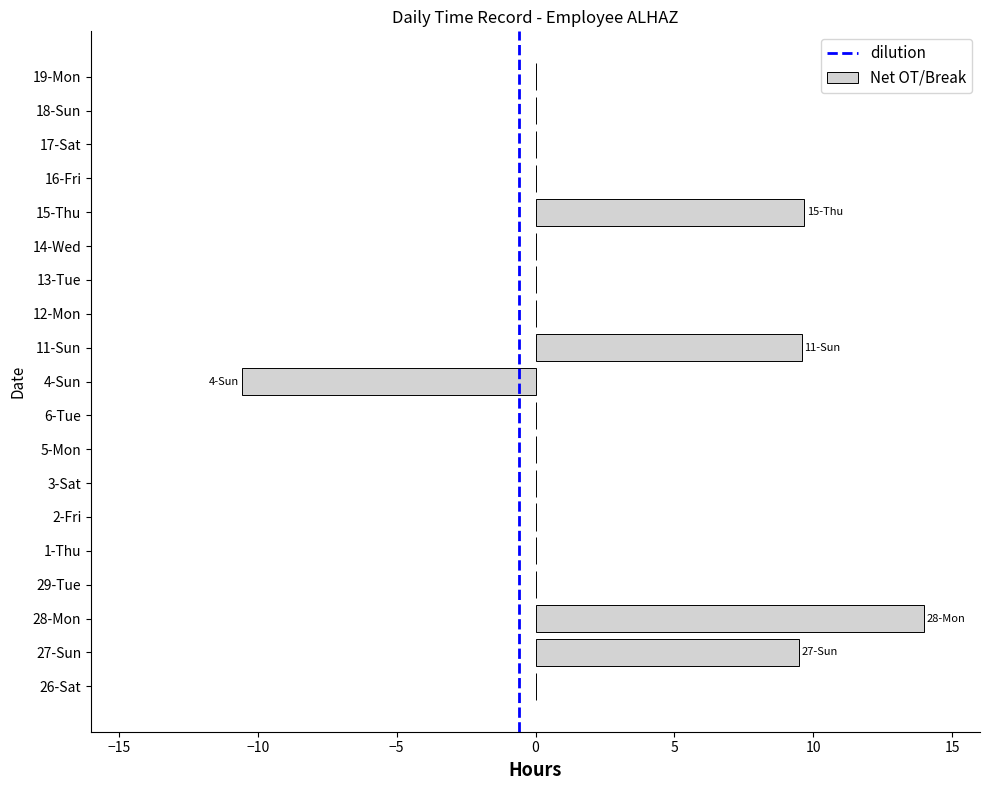

Count the number of data series in this chart.

1